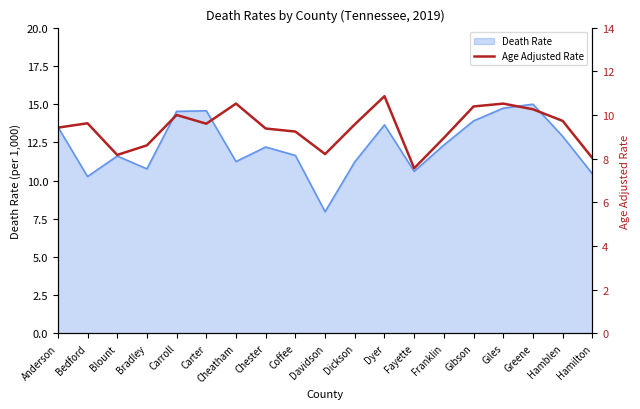

Between Greene and Hamilton, which is larger?

Greene